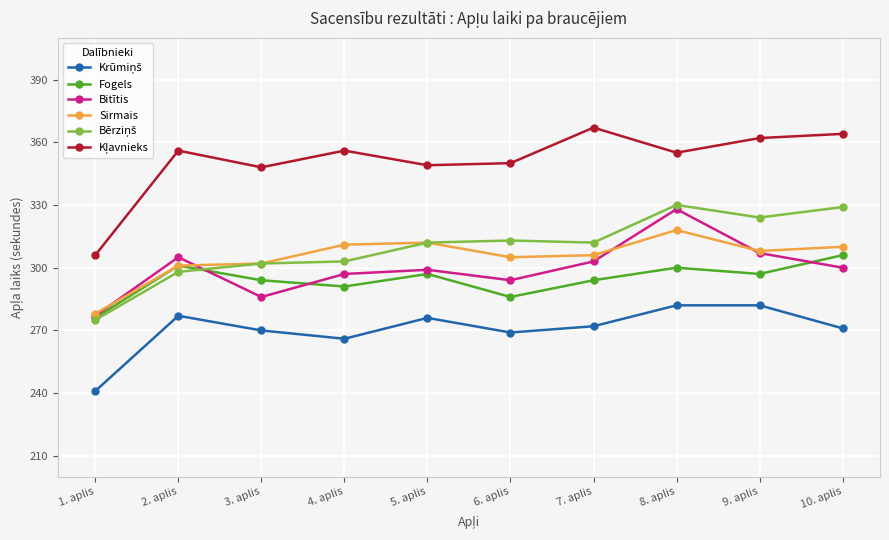

Which series changed the most between 5. aplis and 8. aplis?

Bitītis